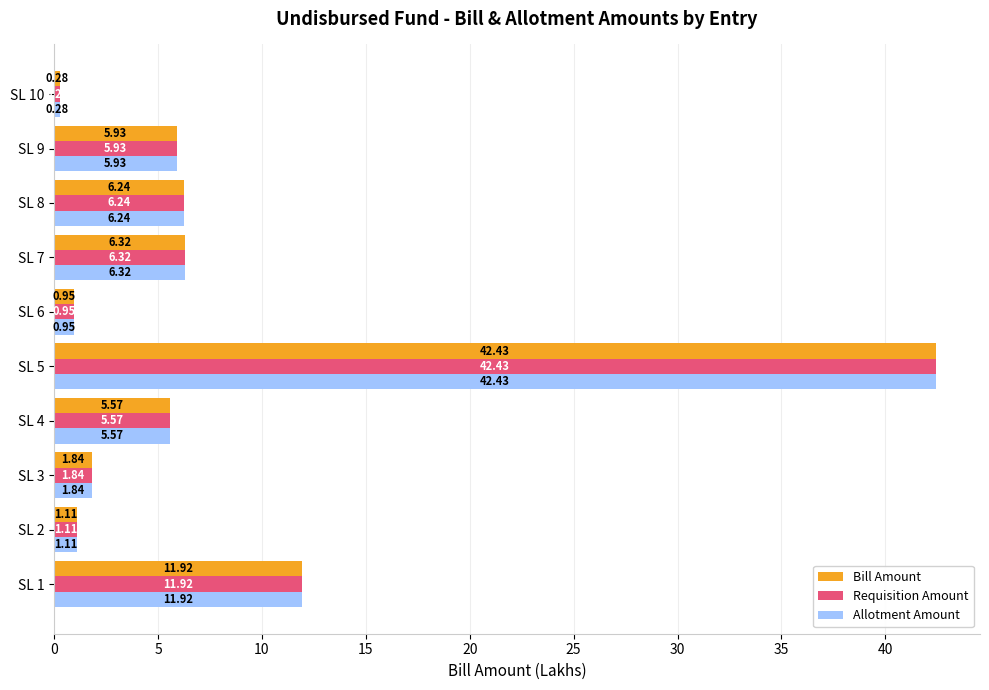

What is the difference between the second highest and second lowest values in the Requisition Amount series?

11.0